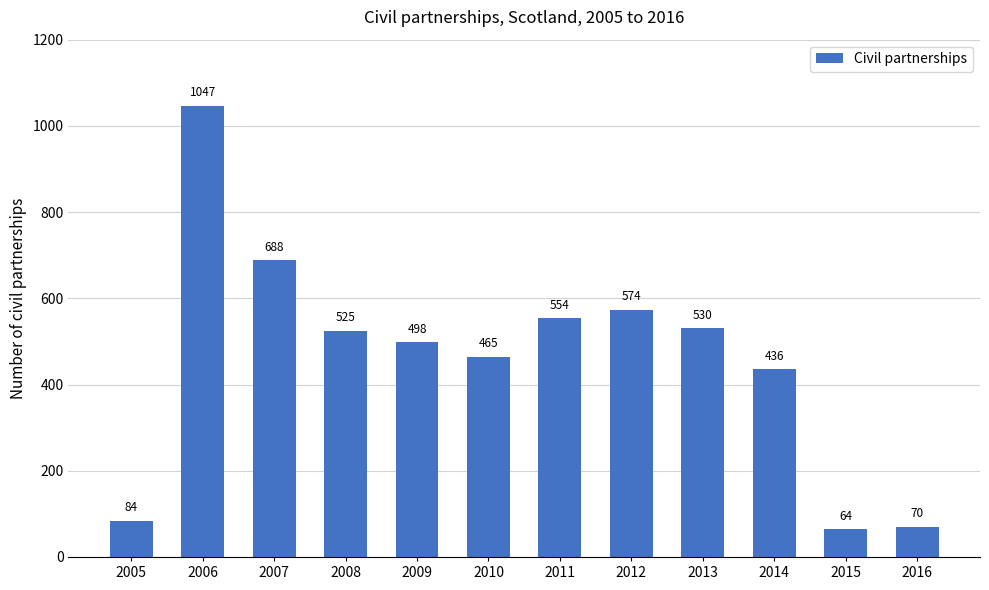

What is the change in value from 2007 to 2014?

-252